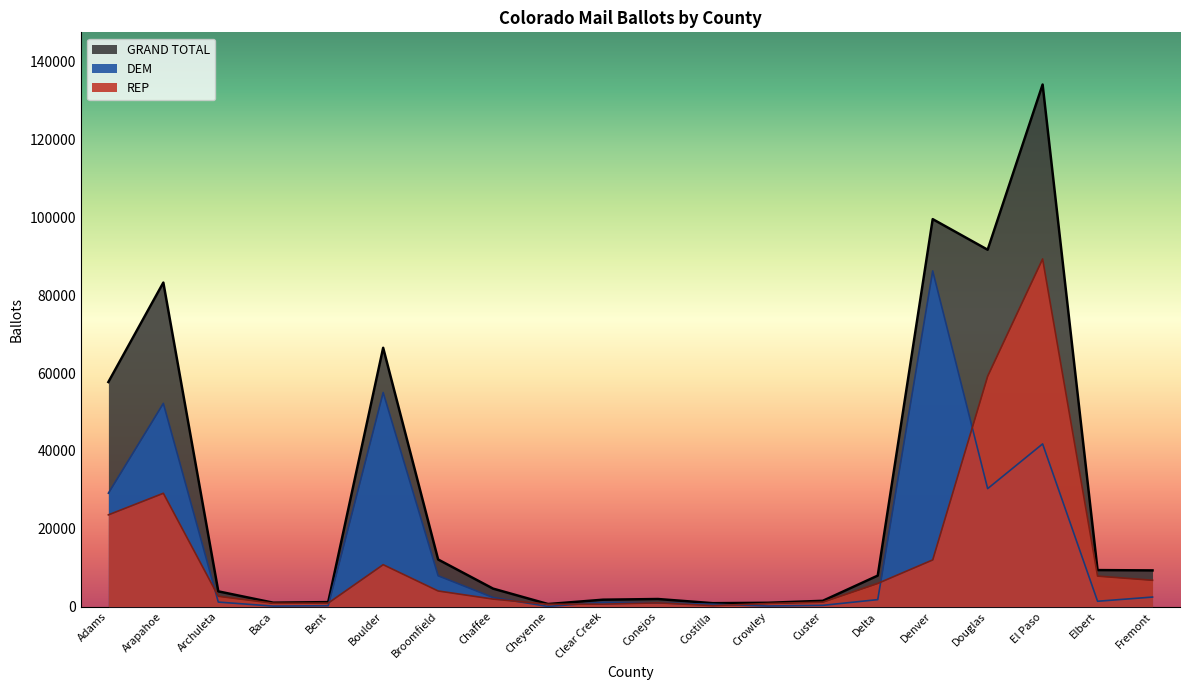

True or false: GRAND TOTAL and REP intersect in this chart.

False